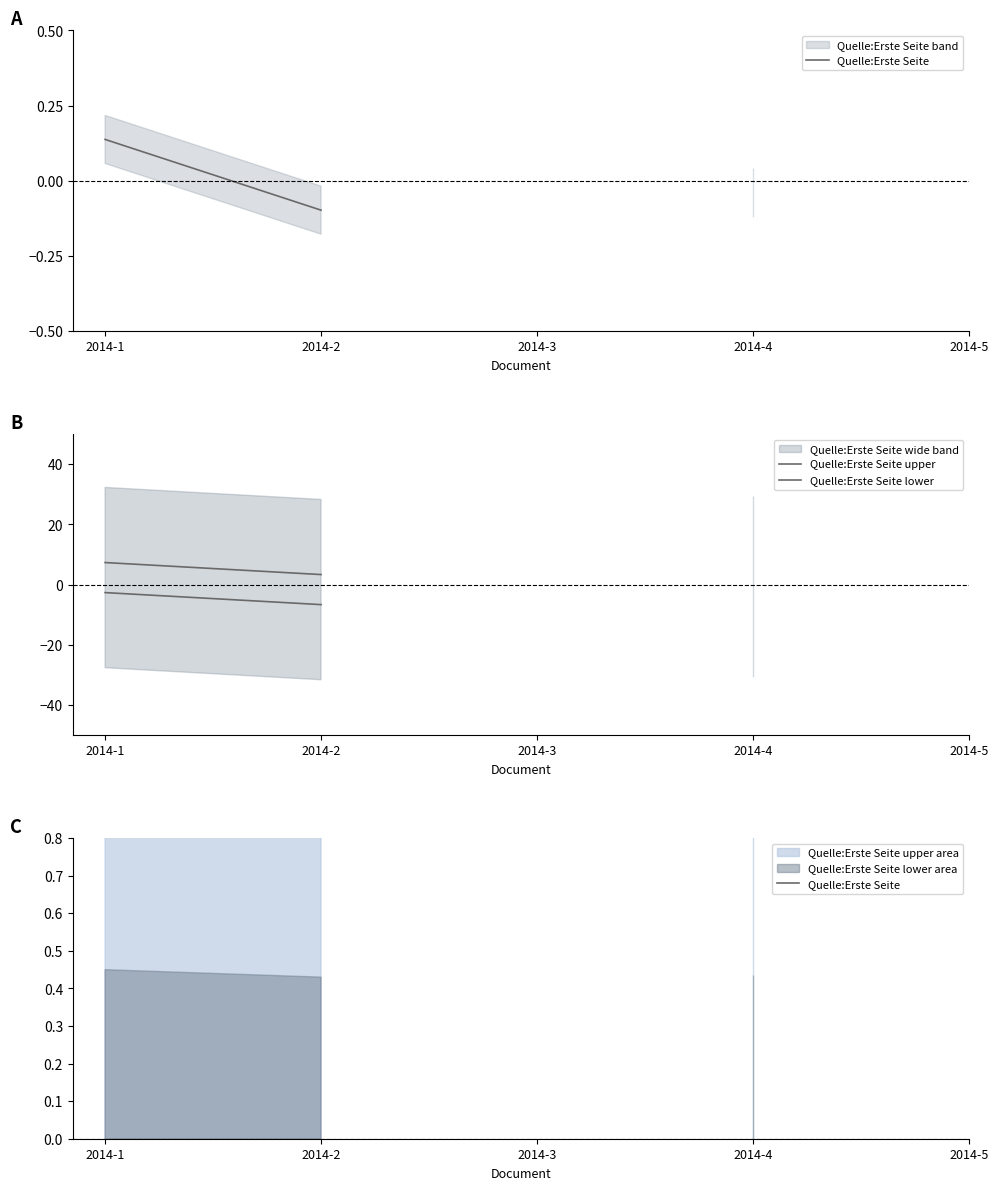

True or false: Quelle:Erste Seite has more than 1 points higher than both neighbors.

False